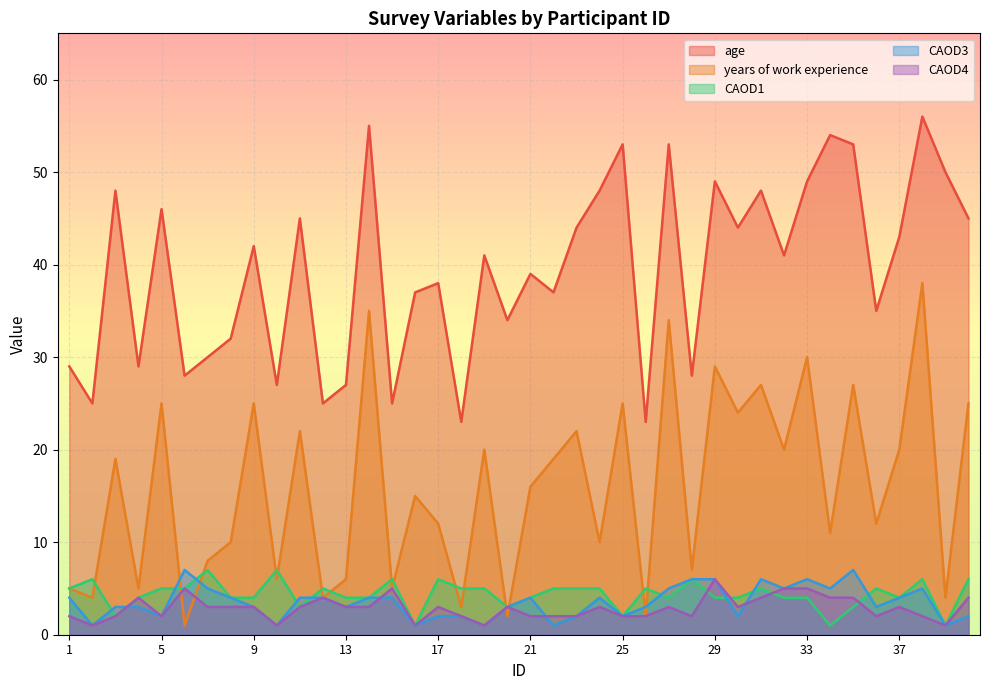

In CAOD1, how many points are lower than both neighbors (excluding endpoints)?

9